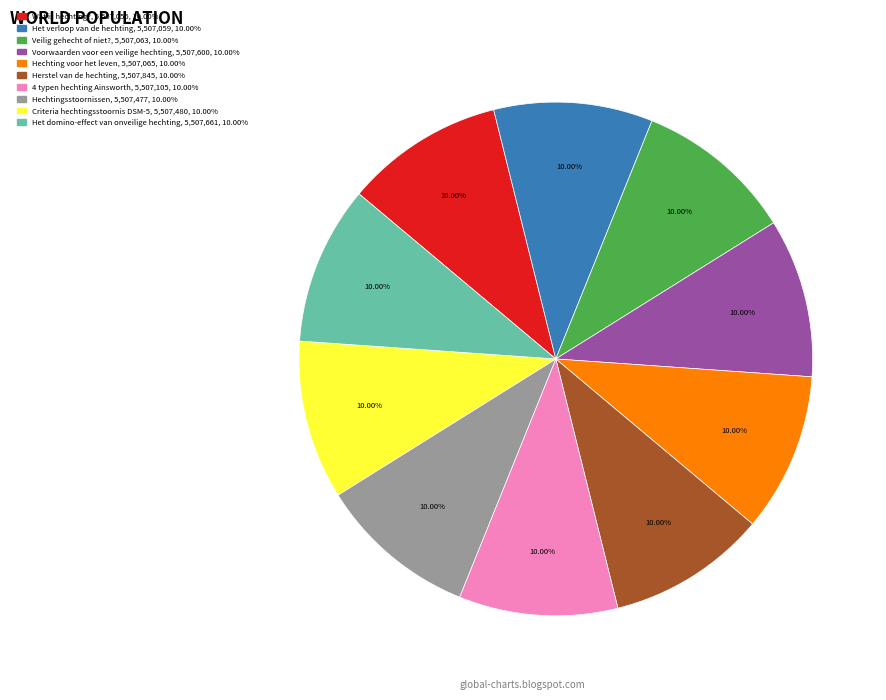

How many slices are in this pie chart?

10